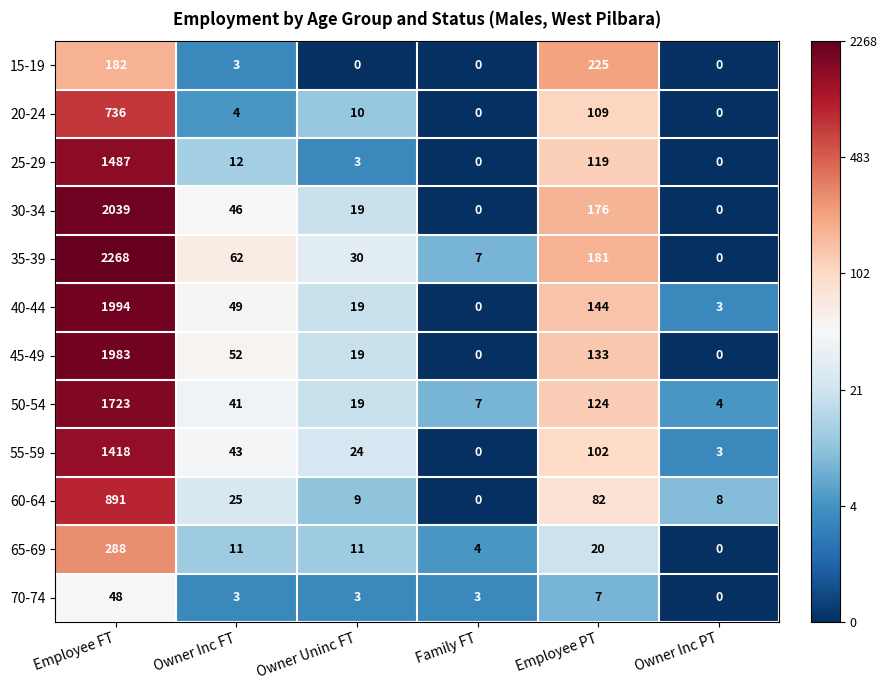

The 20-24 series shows 10 at Owner Uninc FT. True or false?

True